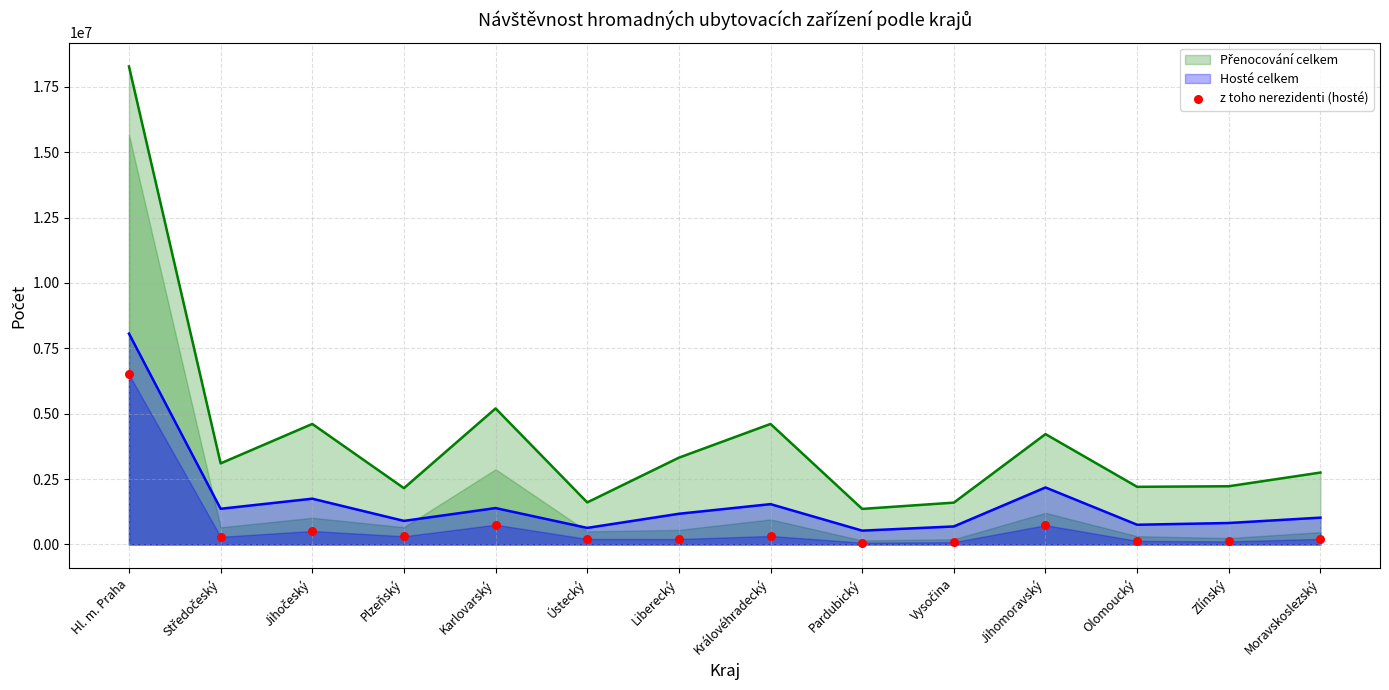

Between Středočeský and Ústecký, which is larger?

Středočeský